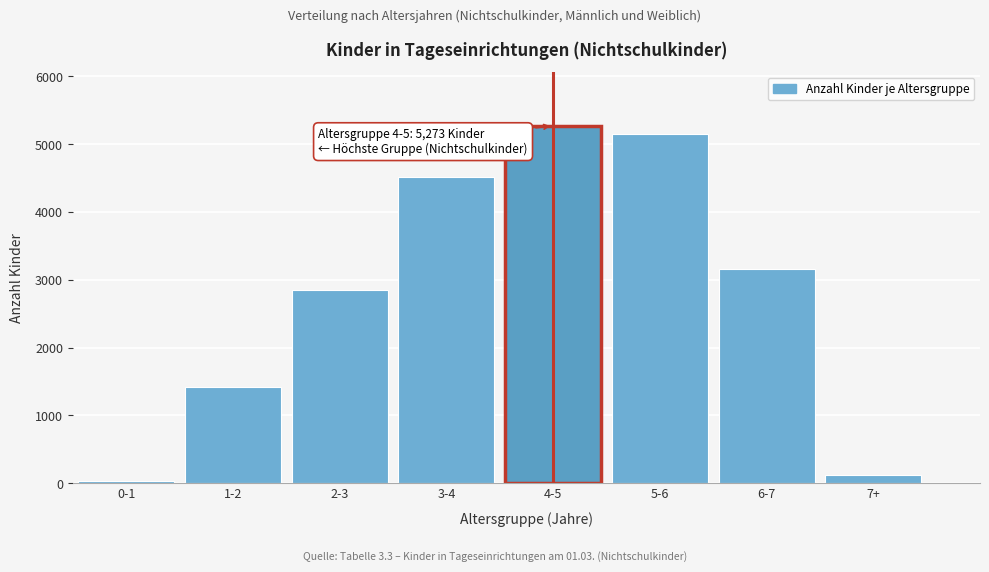

Reading right to left, extract all data points from this chart.

119	3158	5157	5273	4514	2845	1421	38